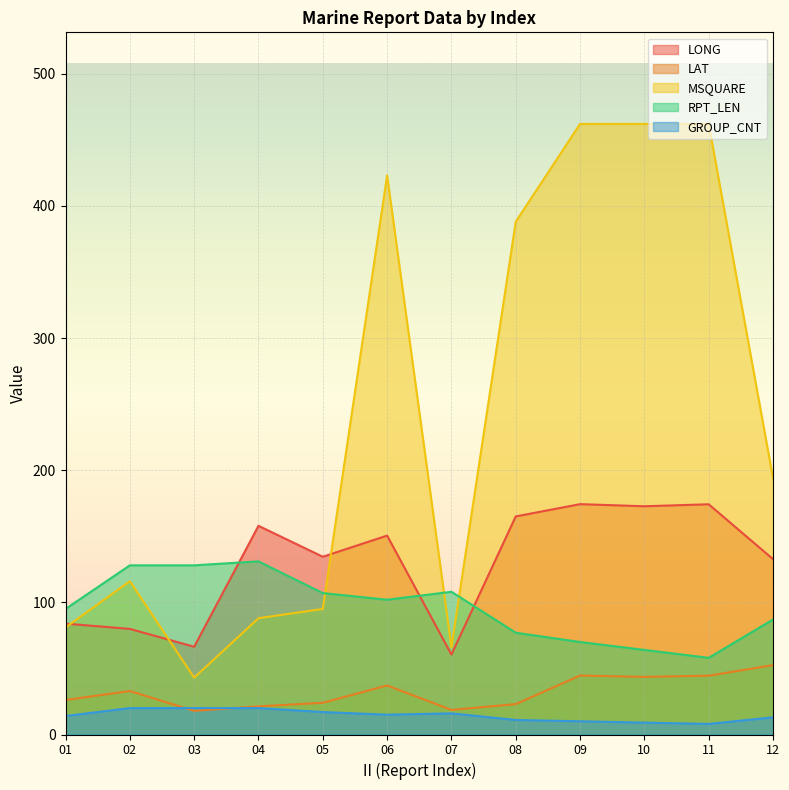

What is the value of the GROUP_CNT point at the 7th from the left?

16.0